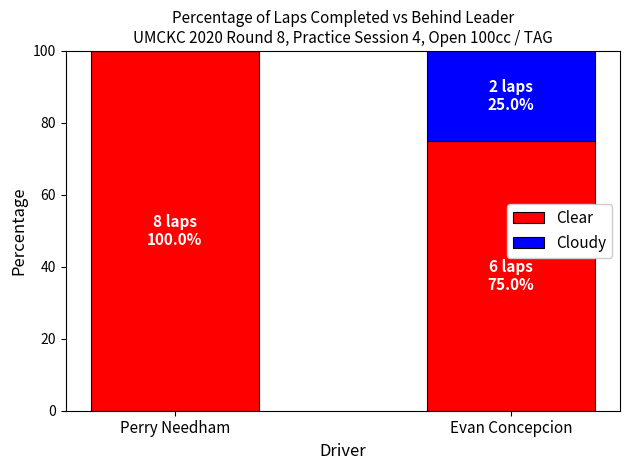

Read the Clear value at Evan Concepcion.

75